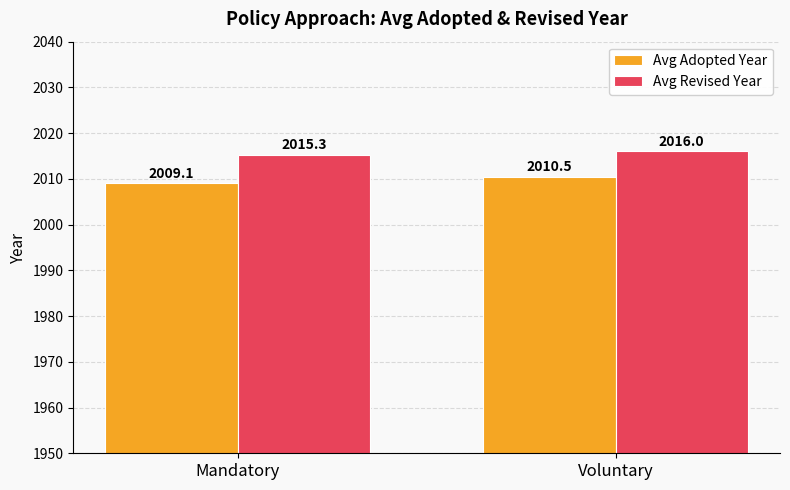

Is the value of Avg Revised Year at Voluntary greater than the value of Avg Adopted Year at Voluntary?

Yes